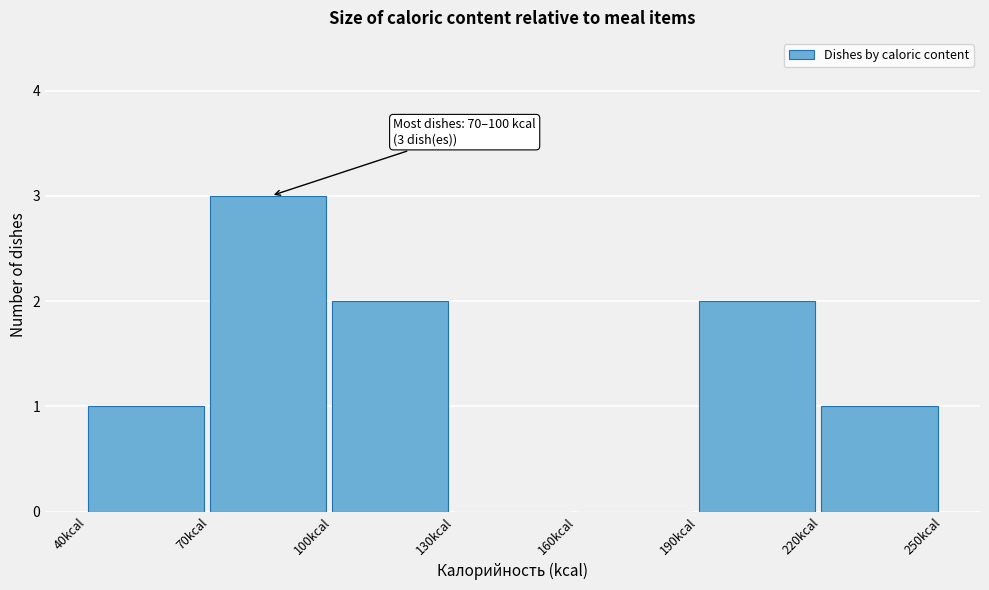

Over which range of the x-axis is the bar tallest?

70 to 100